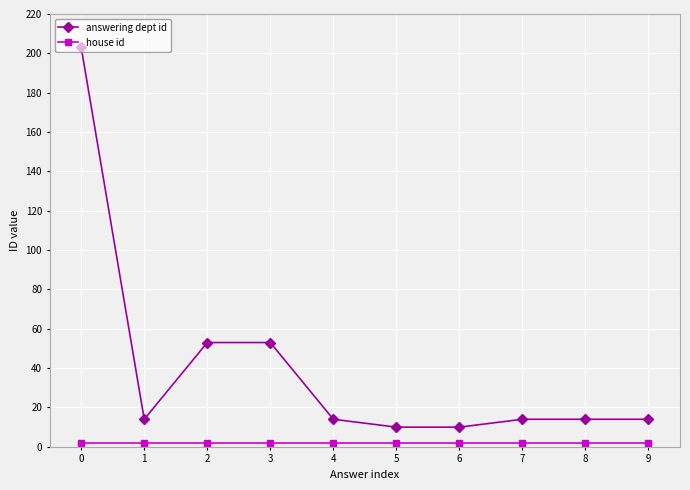

How many distinct data groups are displayed?

2